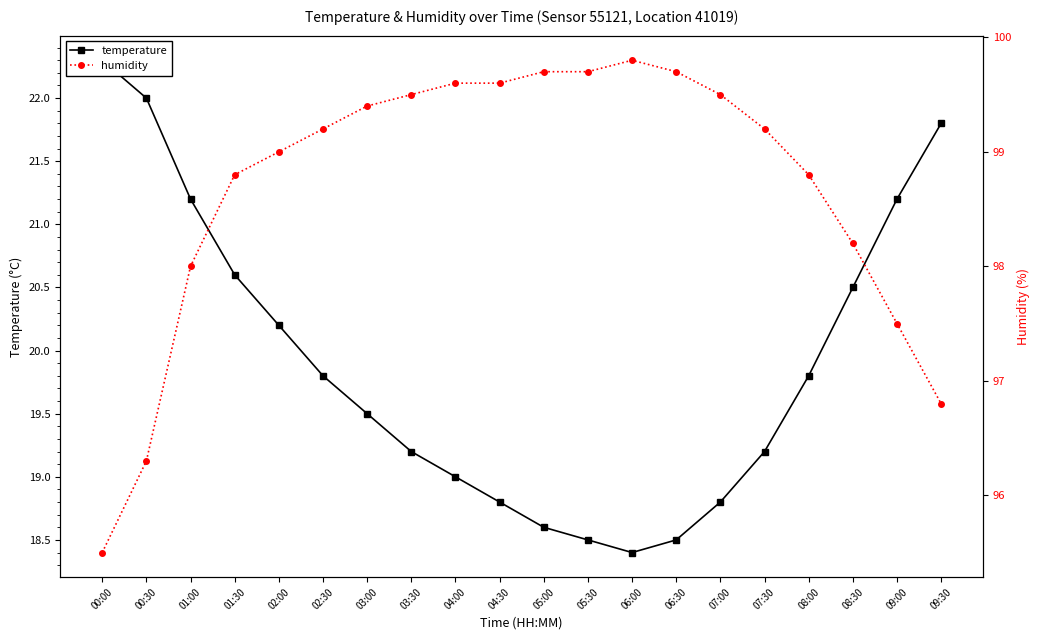

Rank the series by their average value, from highest to lowest.

humidity, temperature